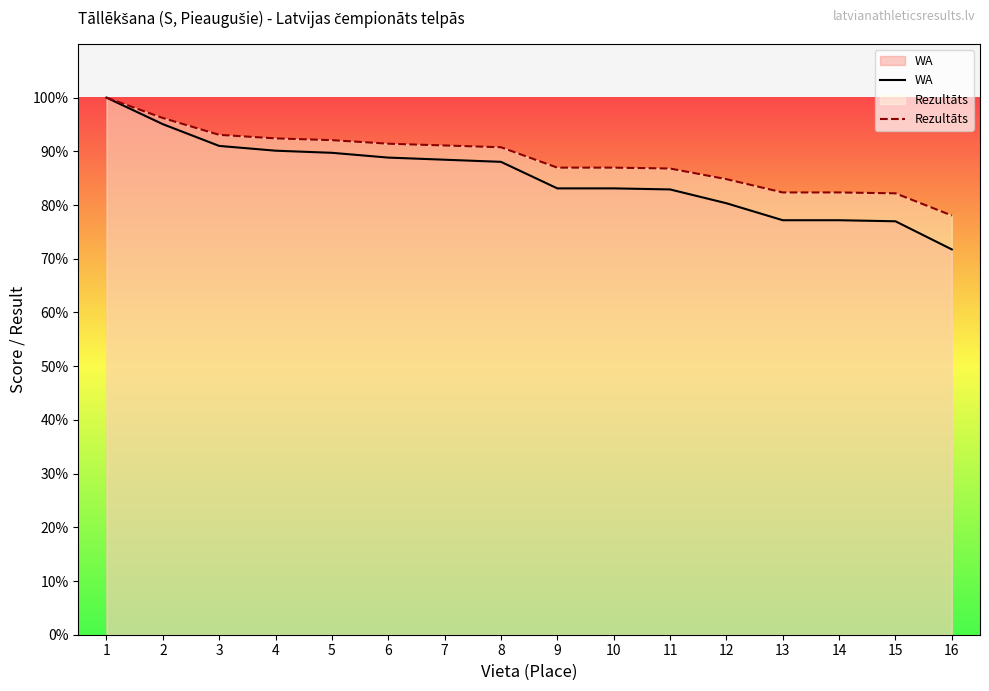

The WA series shows 63.4 at 1. True or false?

False